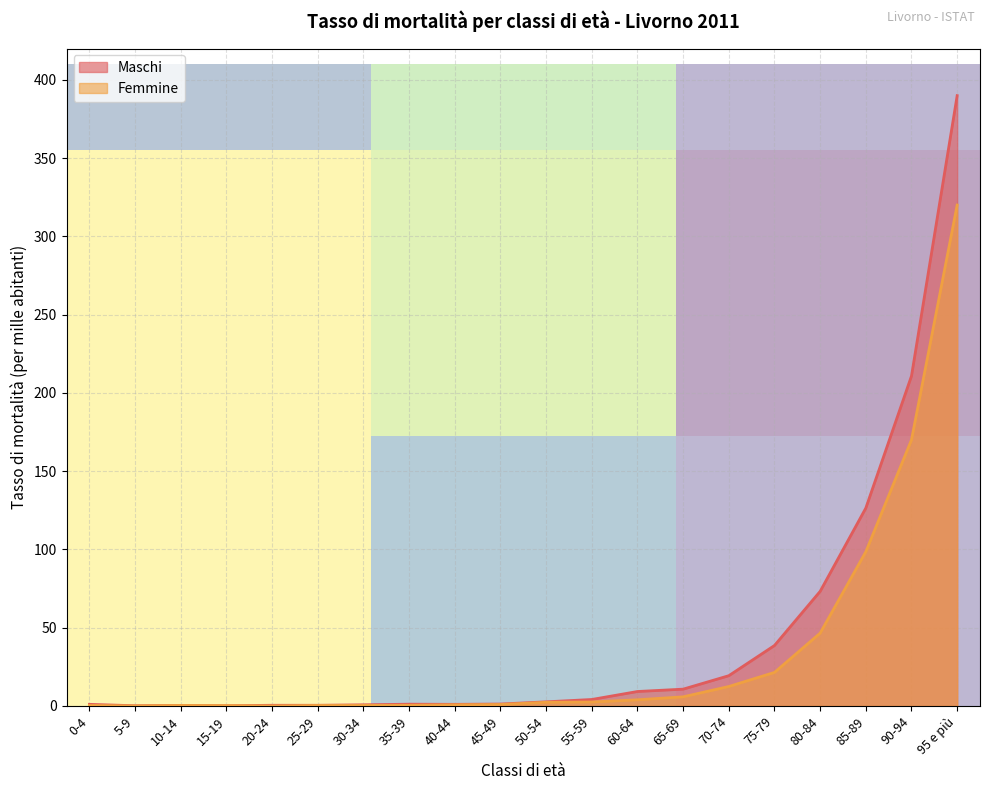

Where is the first local maximum for Femmine?

10-14